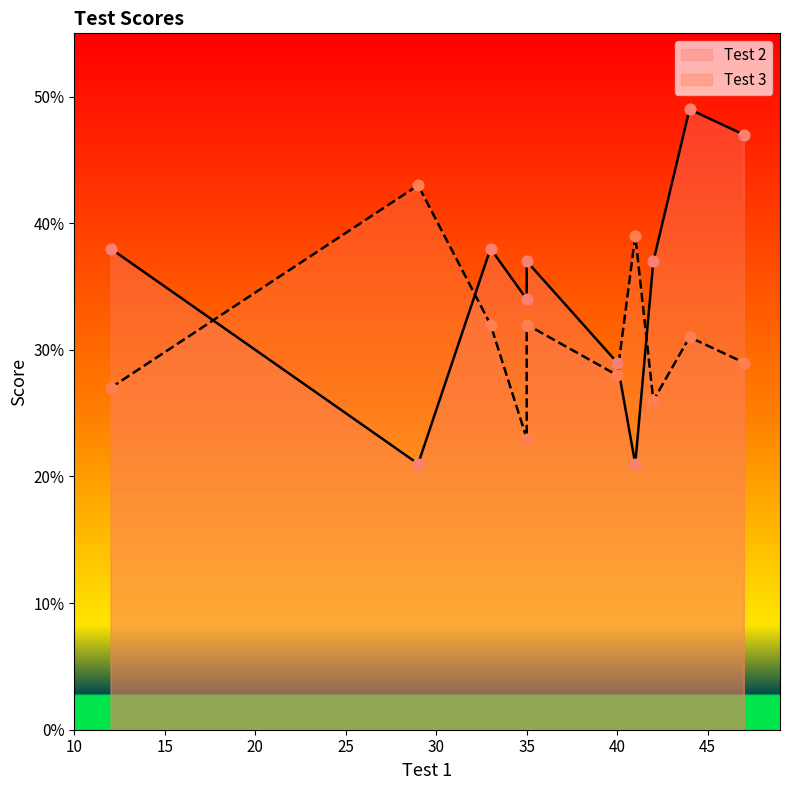

Which series reaches the maximum Y coordinate?

Test 2